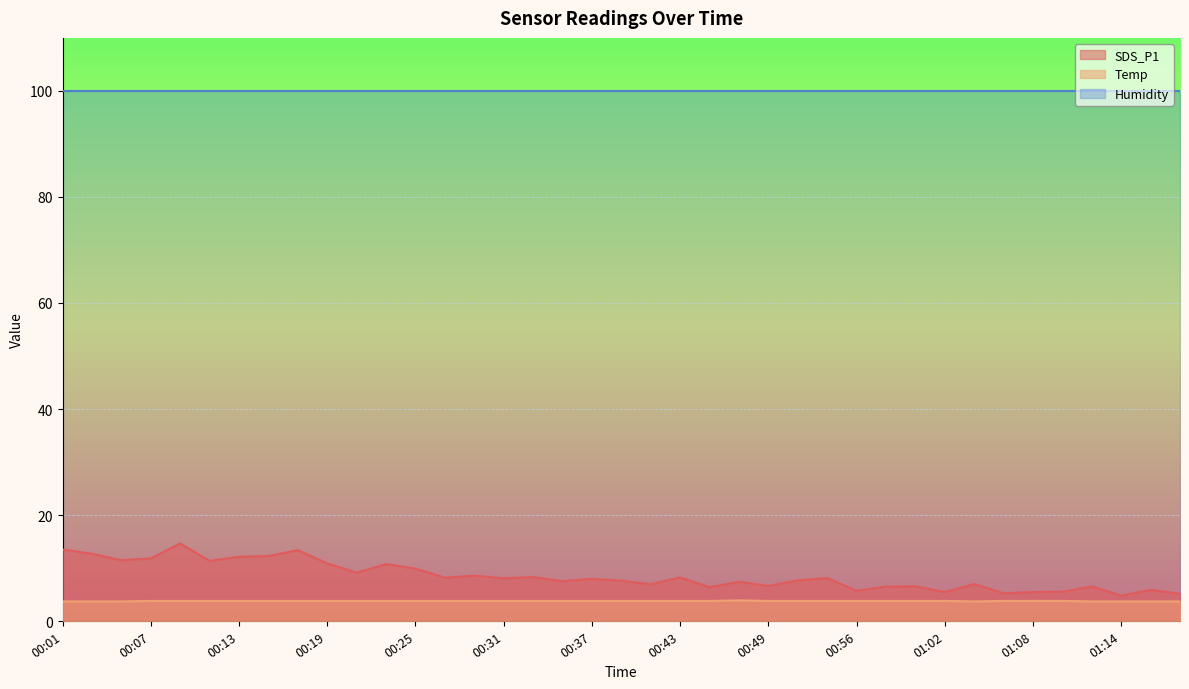

Where is the first local maximum for SDS_P1?

00:09